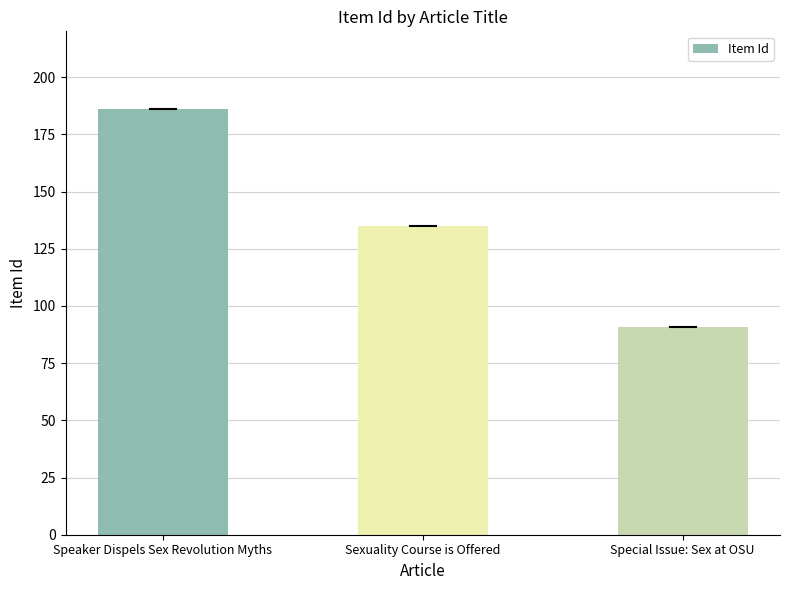

List the labels in order of value, largest first.

Speaker Dispels Sex Revolution Myths, Sexuality Course is Offered, Special Issue: Sex at OSU